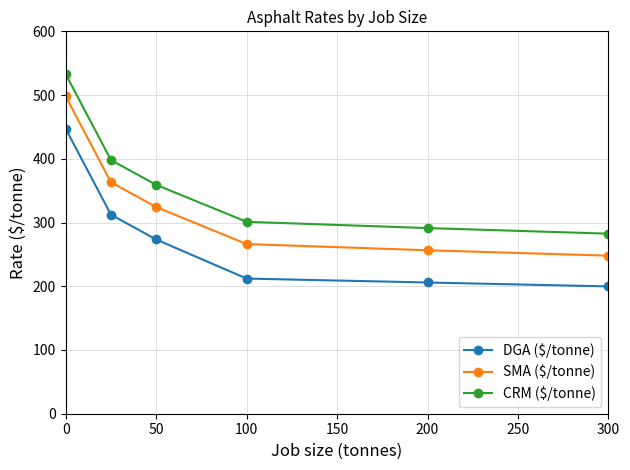

What is the maximum value shown in the chart?

532.8